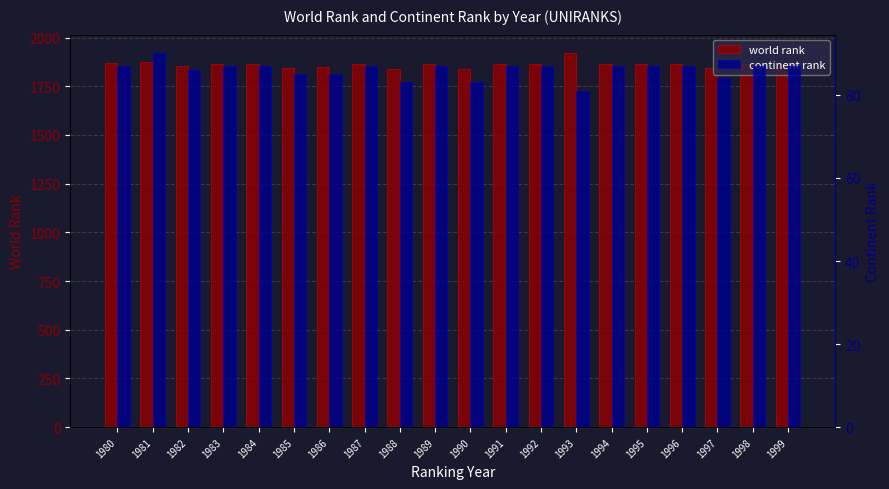

Rank the series at 1990 from lowest to highest value.

continent rank, world rank